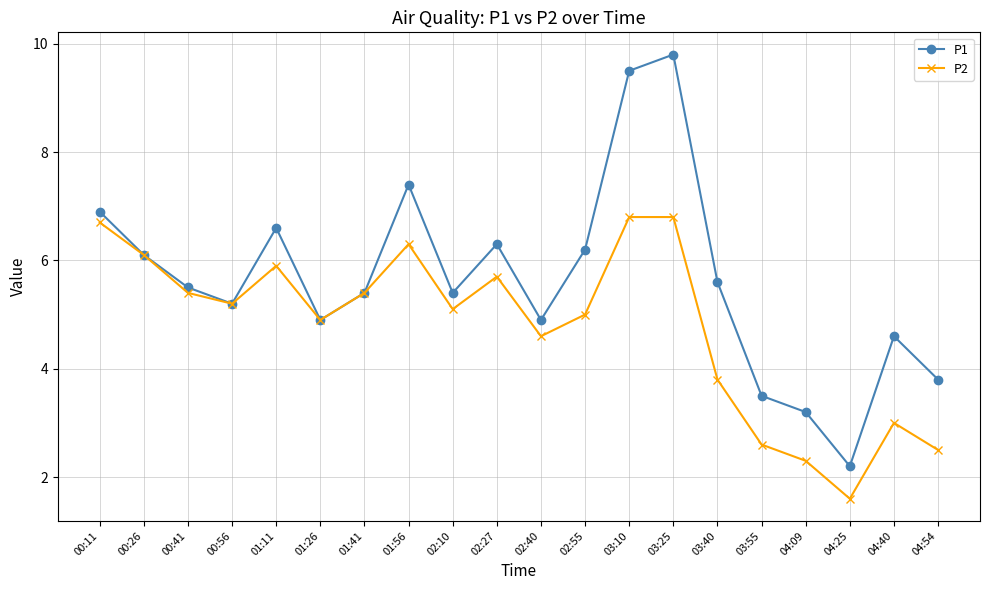

At which category is the sum across all series the highest?

03:25